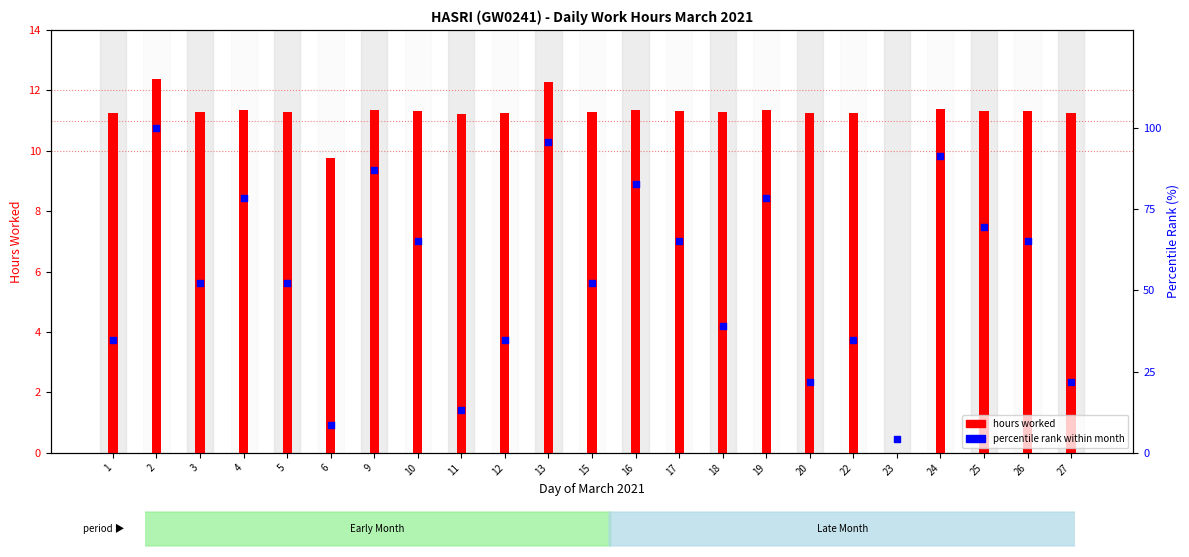

What are all the series names shown in the legend?

hours worked, percentile rank within month